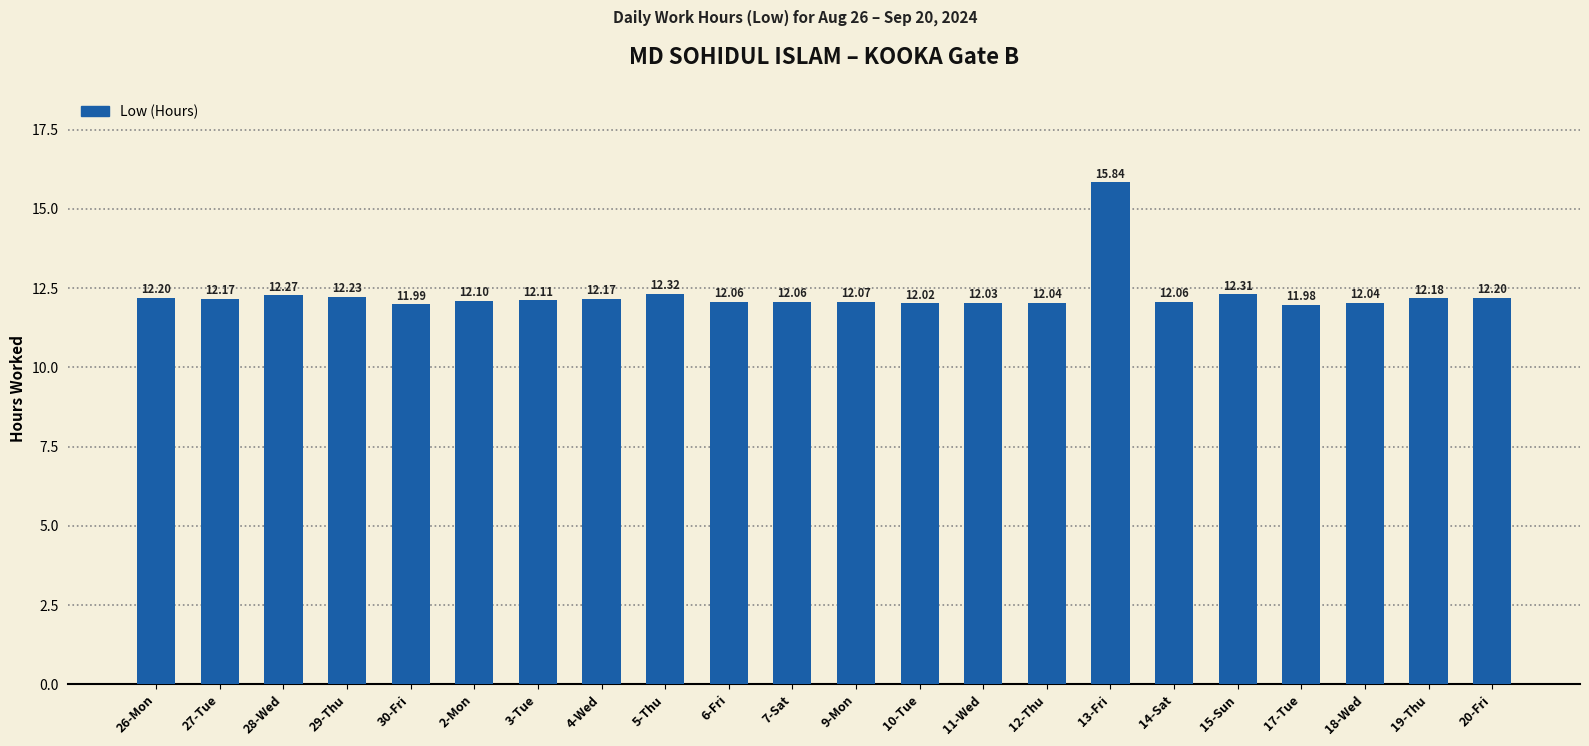

What is the ratio of the value at 12-Thu to the value at 2-Mon?

1.0